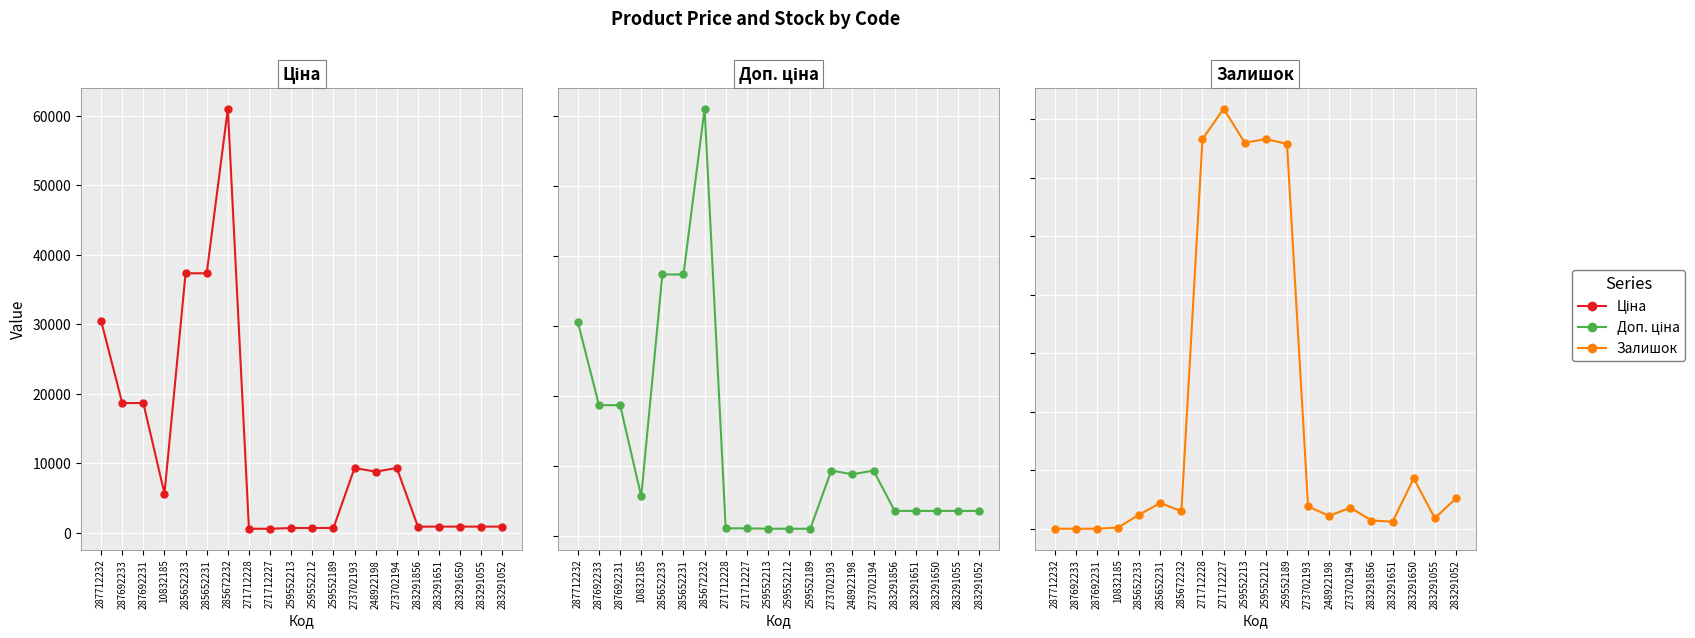

What is the difference between the maximum and minimum values in the Ціна series?

60438.7